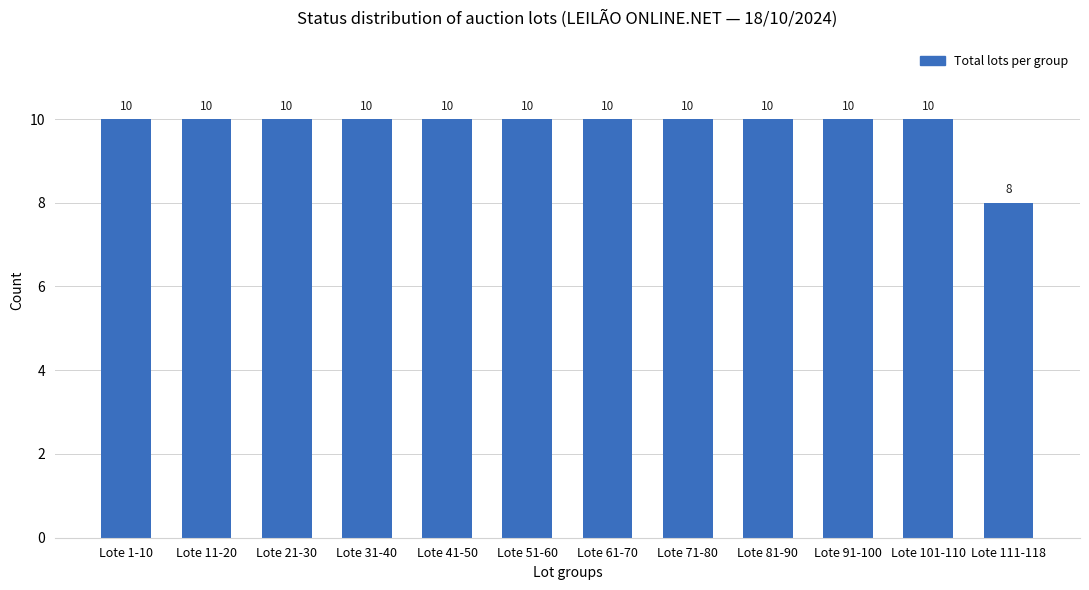

What is the ratio of the value at Lote 1-10 to the value at Lote 71-80?

1.0